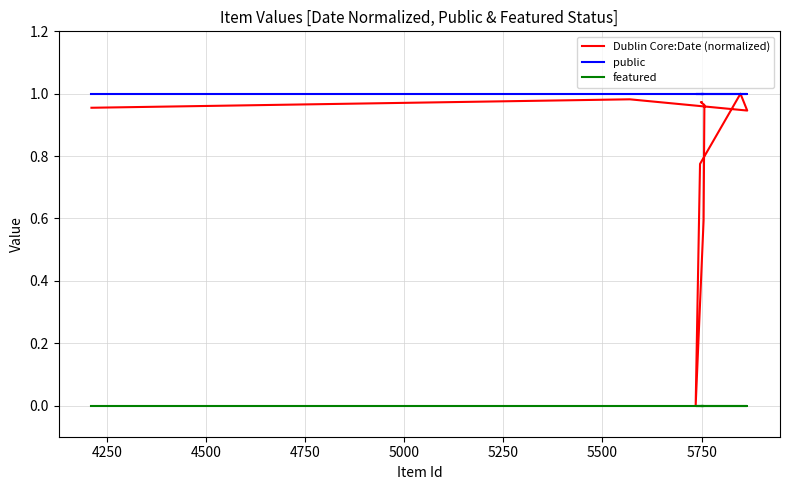

True or false: public has a value of 1.4 at 9.

False